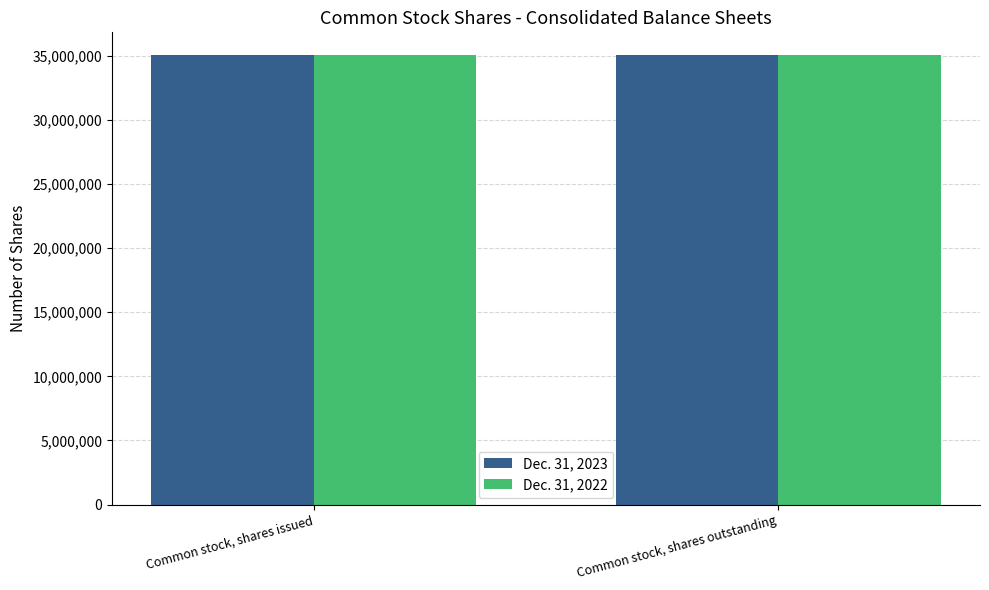

What position from the left is Common stock, shares outstanding?

2